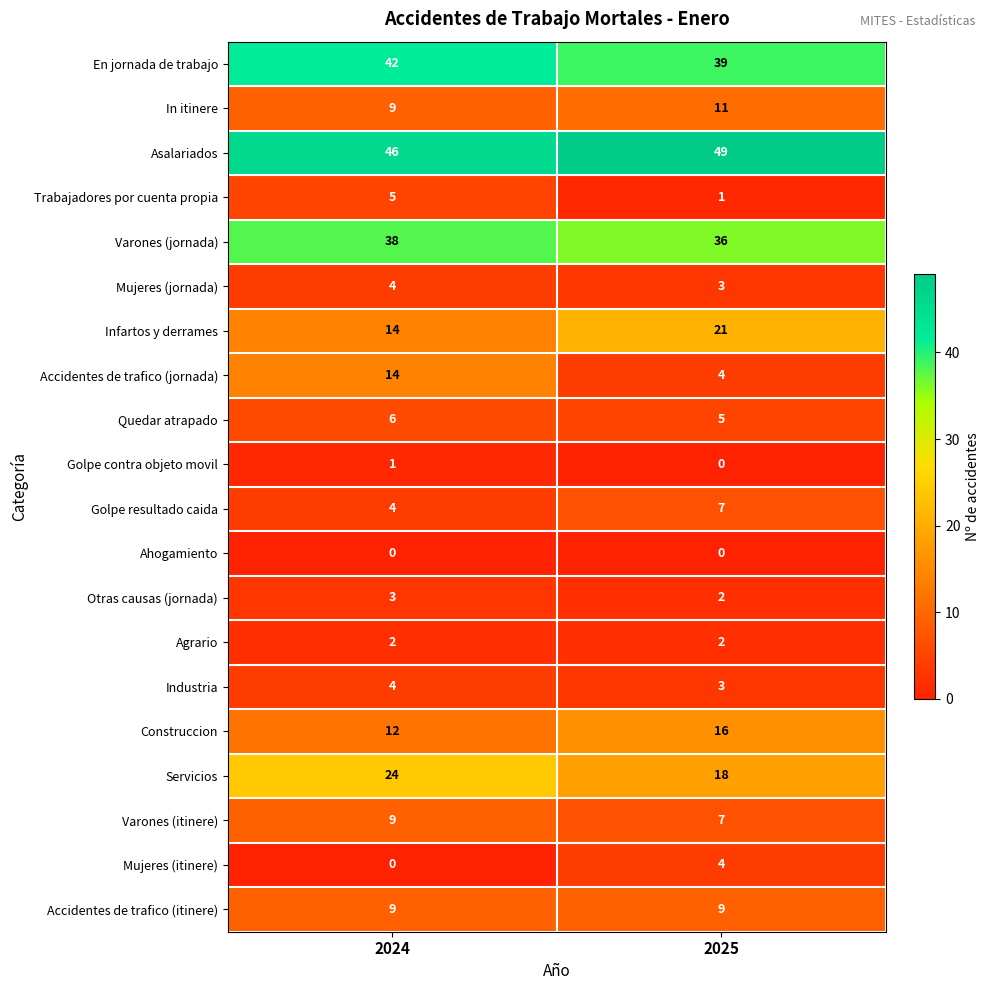

At which label does Otras causas (jornada) reach its minimum?

2025